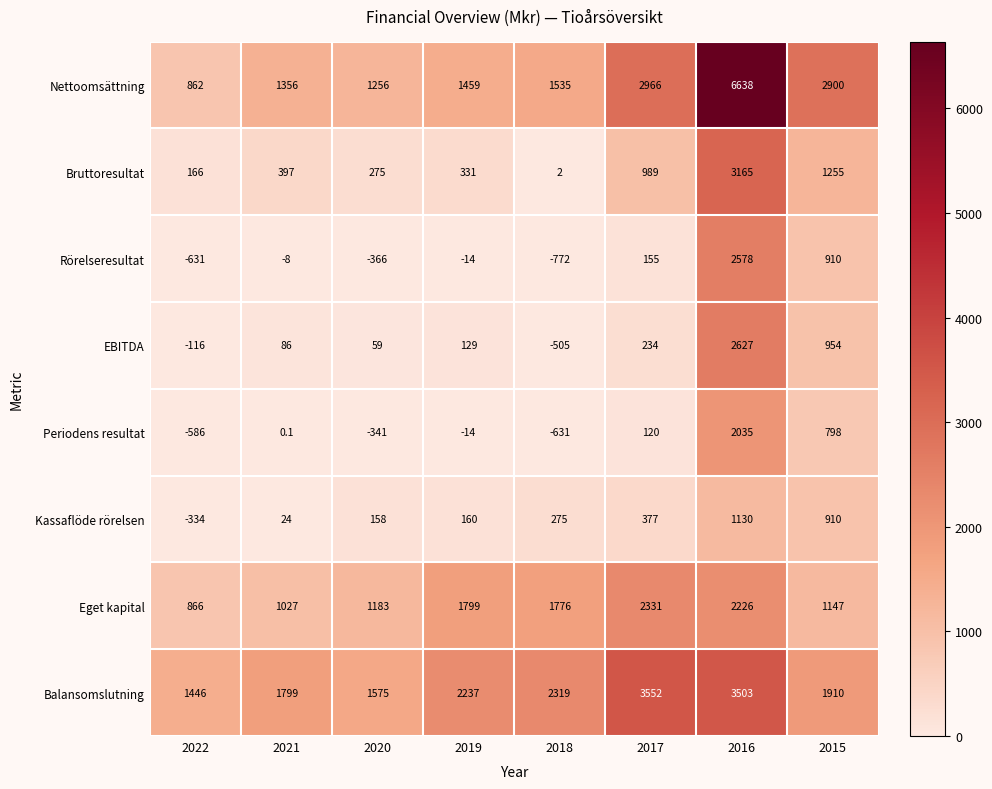

At which category is the sum across all series the highest?

2016